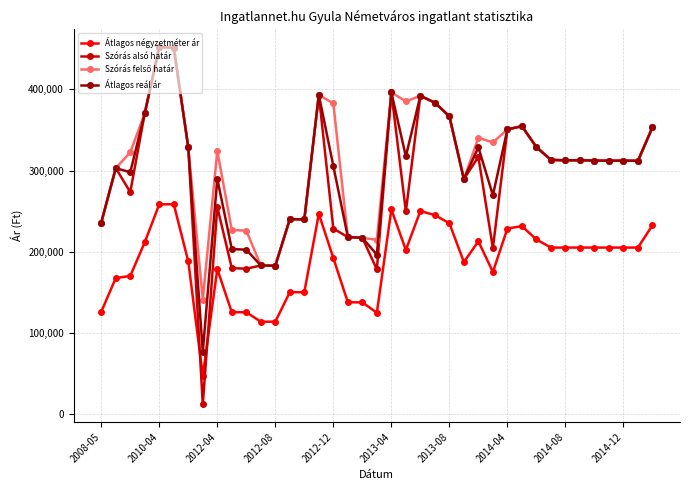

True or false: Átlagos reál ár has more than 2 points higher than both neighbors.

True